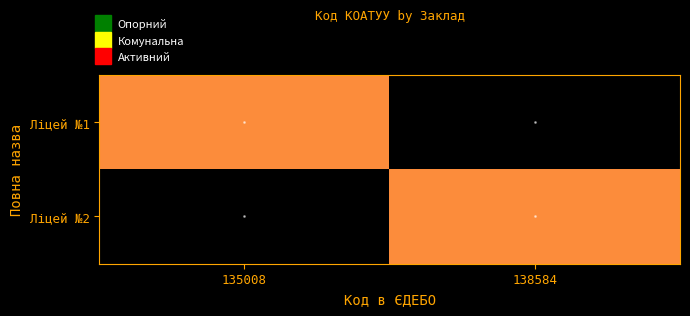

Reading left to right, list all the values displayed in this chart.

Ліцей №1: 135008=523410100	138584=0
Ліцей №2: 135008=0	138584=523410100